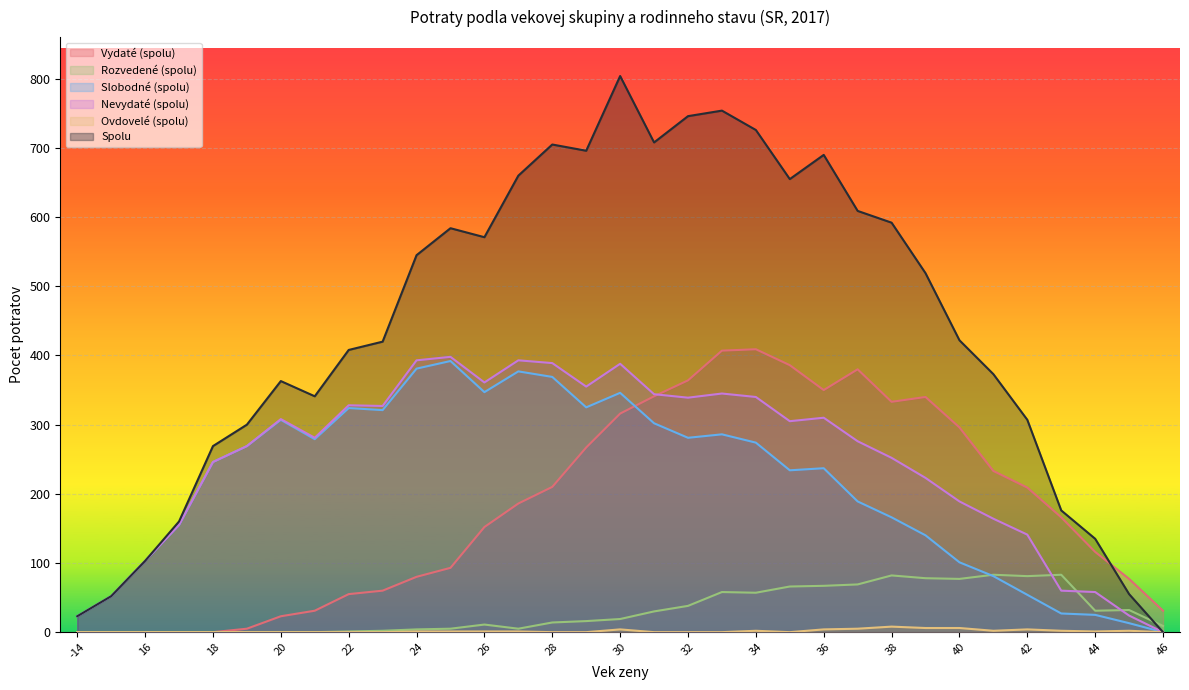

What is the approximate value of Nevydaté (spolu) at 18, to the nearest 10?

250